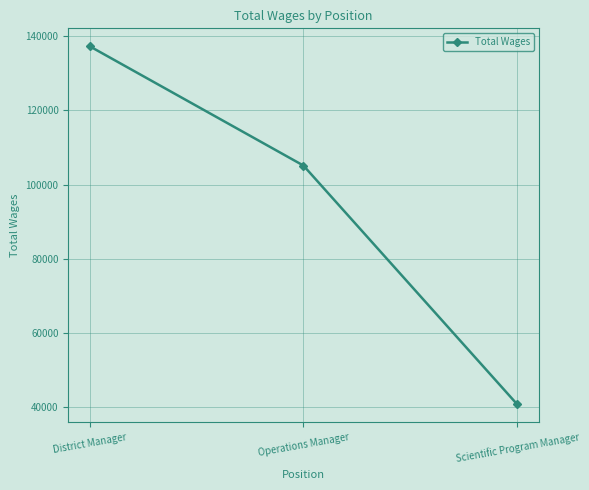

Reading left to right, transcribe all the data shown in this chart.

137285	105130	40780